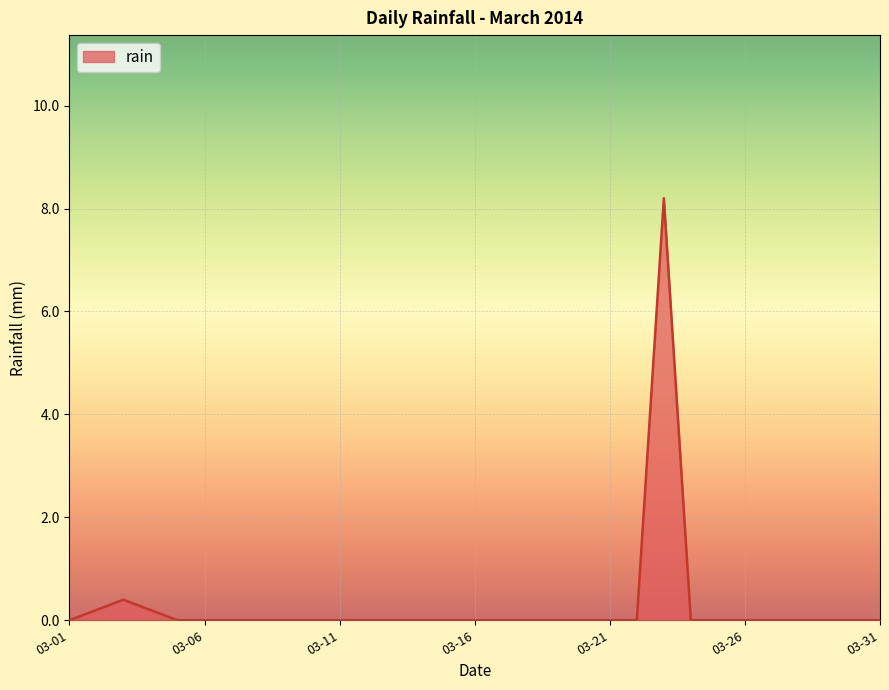

What is the sum of all values?

9.0